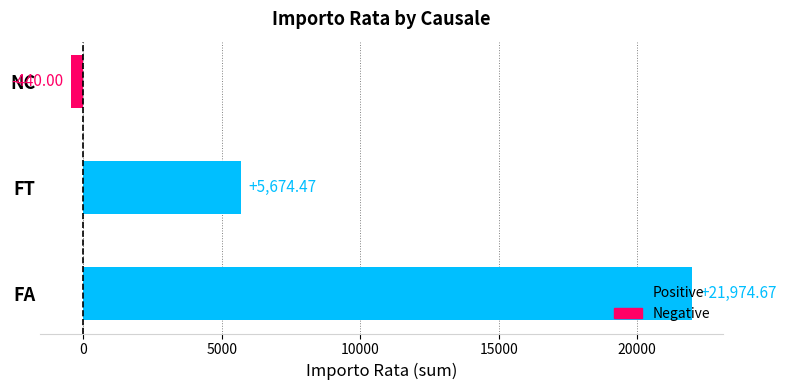

At which label is the value closest to 10767?

FT